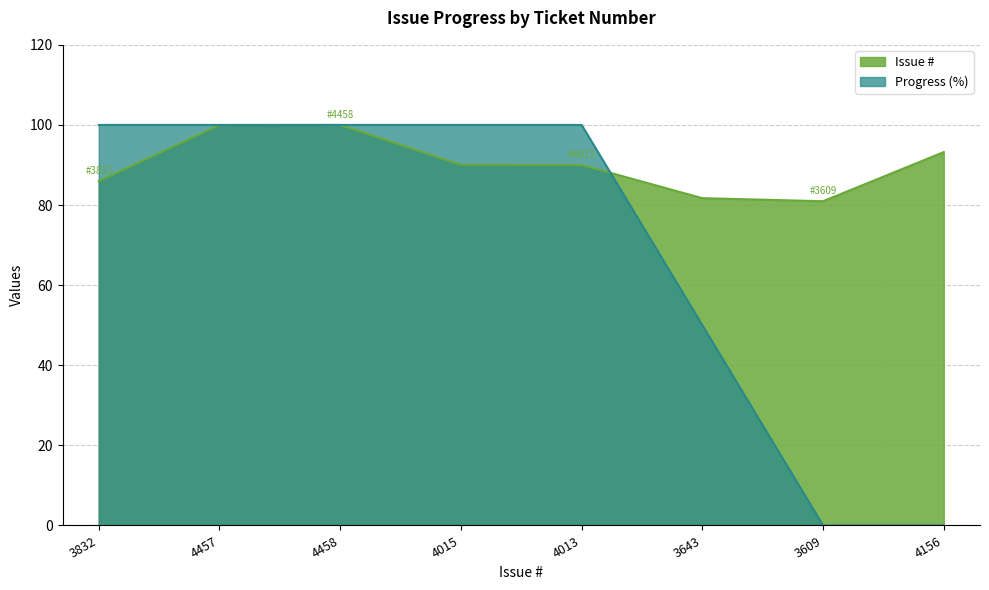

Which category has the highest value across all series?

4458